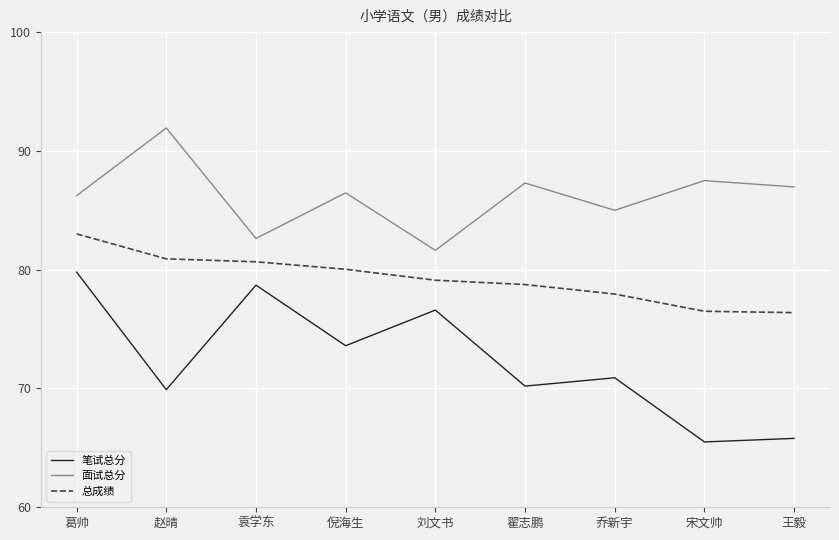

What position from the right is 乔新宇?

3